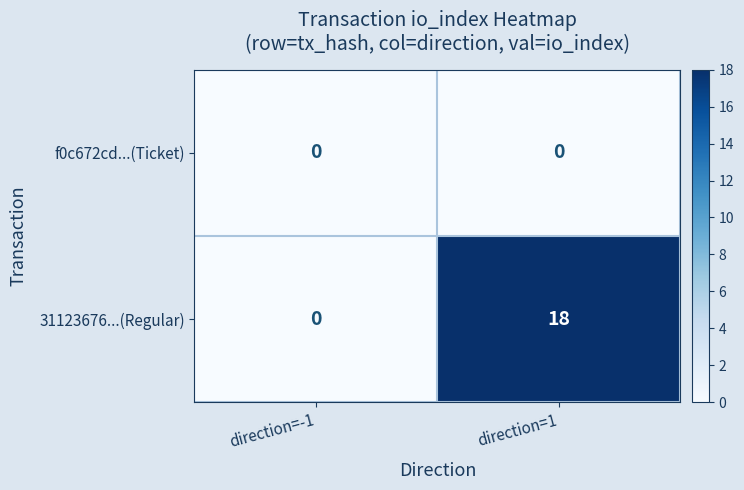

At direction=1, list the series in order from smallest to largest.

f0c672cd...(Ticket), 31123676...(Regular)